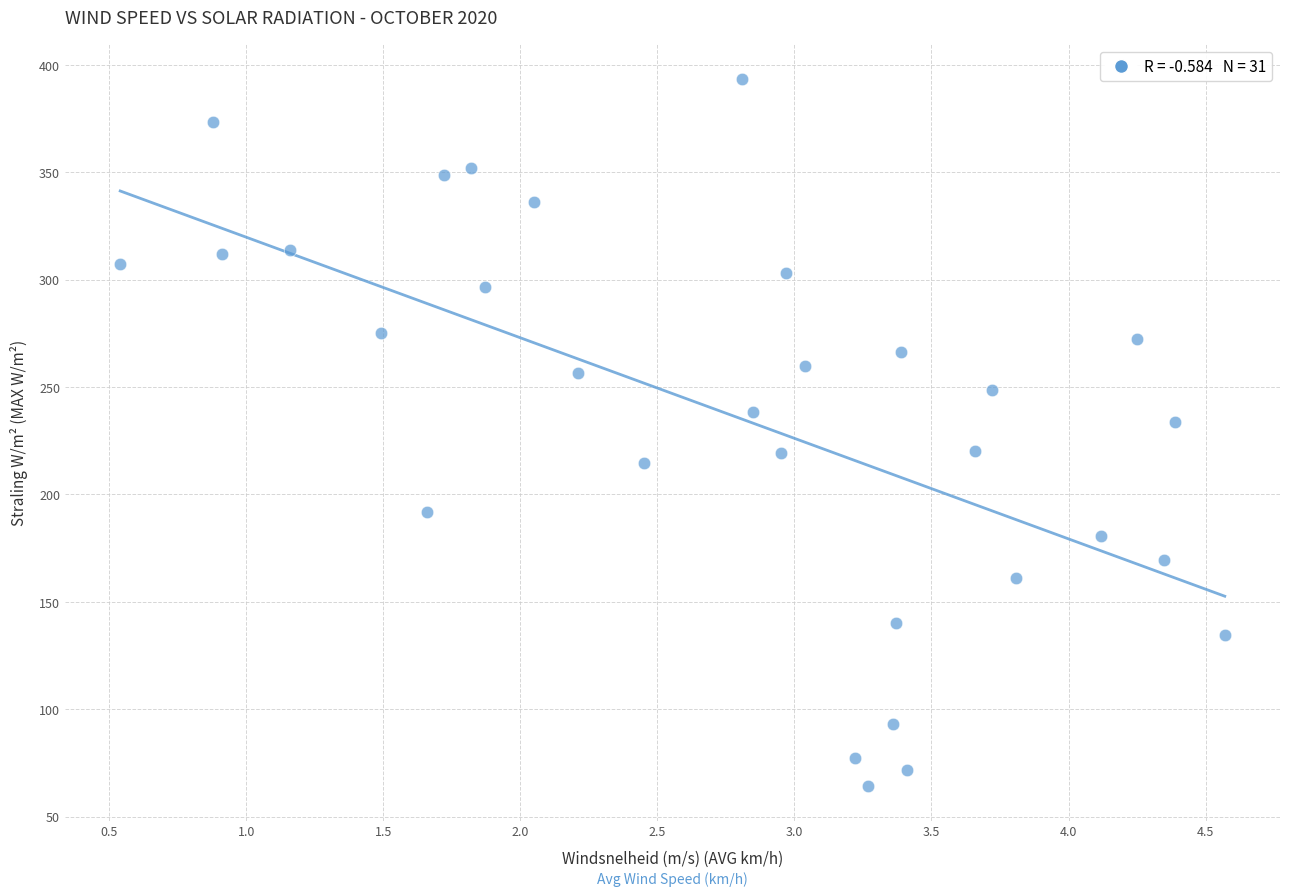

What is the range of X values (max minus min)?

4.0